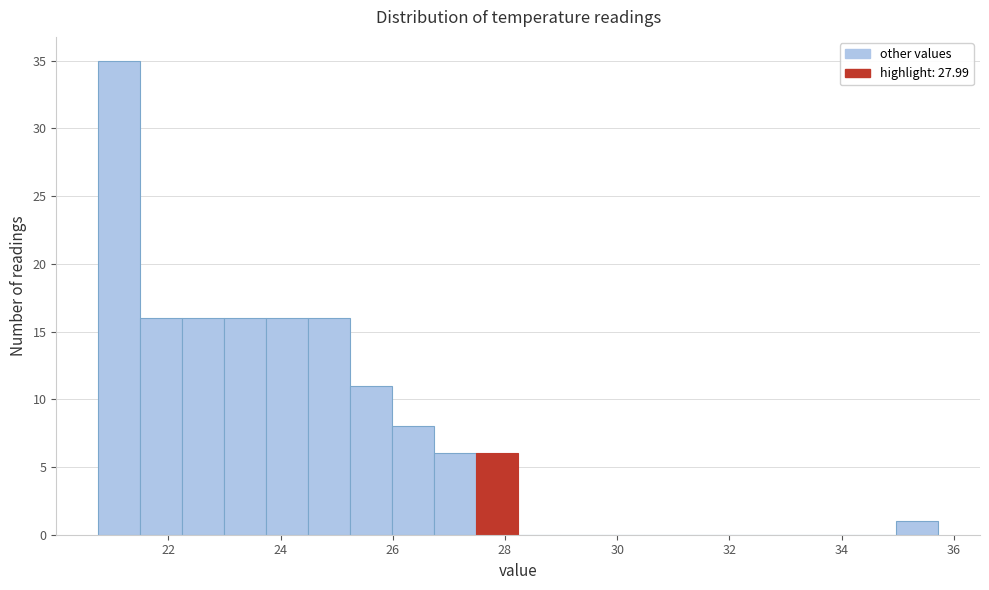

Read against the x-axis, roughly where is the centre of the tallest bar?

21.2